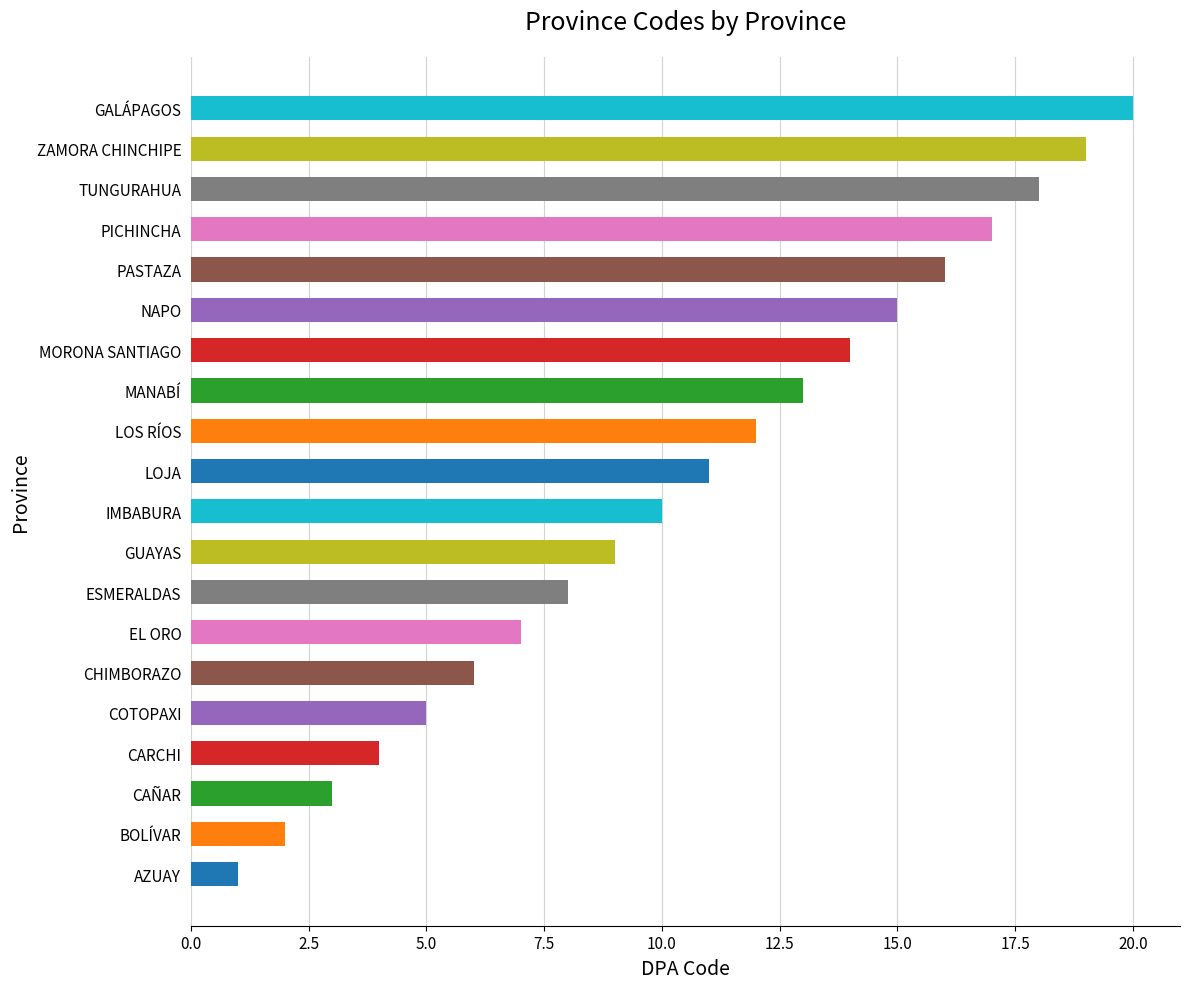

Rank the categories by value from lowest to highest.

AZUAY, BOLÍVAR, CAÑAR, CARCHI, COTOPAXI, CHIMBORAZO, EL ORO, ESMERALDAS, GUAYAS, IMBABURA, LOJA, LOS RÍOS, MANABÍ, MORONA SANTIAGO, NAPO, PASTAZA, PICHINCHA, TUNGURAHUA, ZAMORA CHINCHIPE, GALÁPAGOS